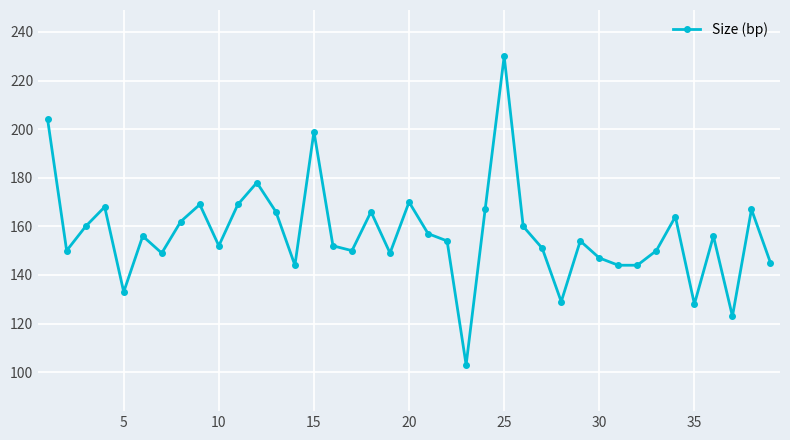

What is the difference between the maximum and minimum values?

127